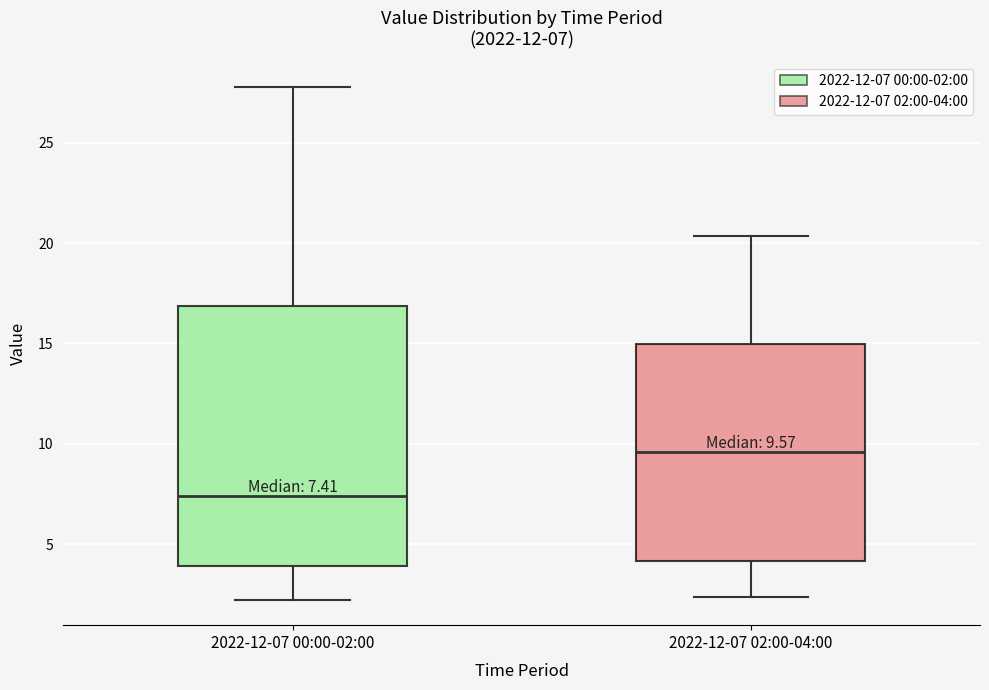

Which box's median line is the highest?

2022-12-07 02:00-04:00